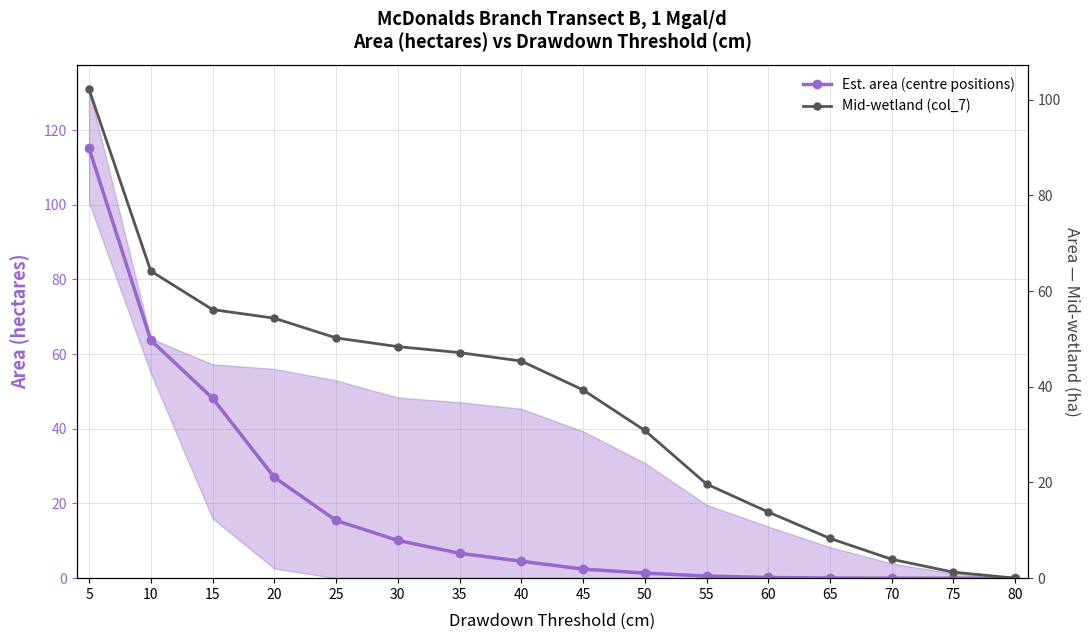

Does the chart display data point markers on the line(s)?

Yes